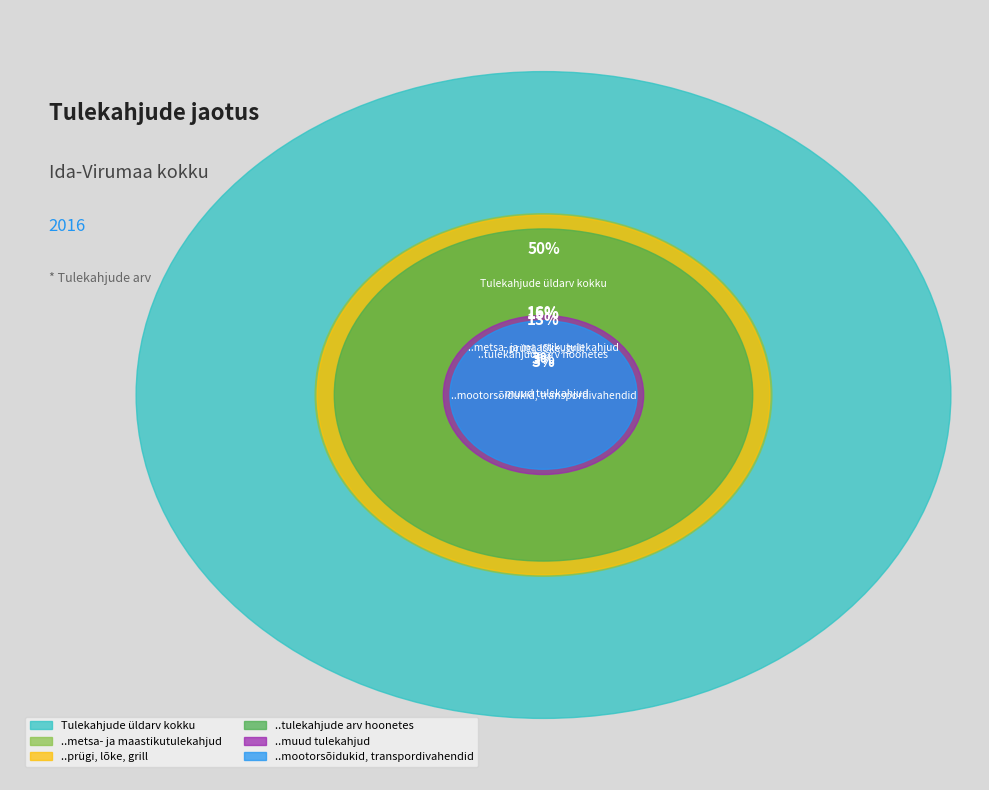

What is the ratio of the value at ..mootorsõidukid,
transpordivahendid to the value at ..metsa- ja
maastikutulekahjud?

0.2